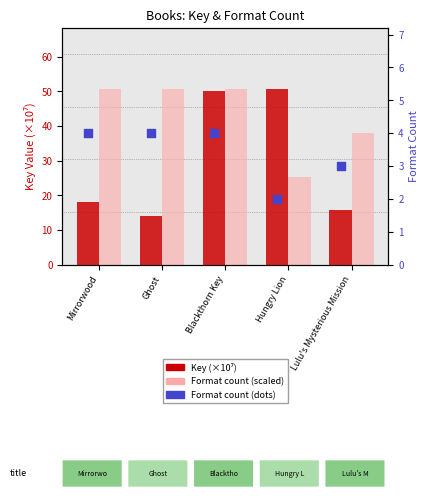

At how many categories does at least one series exceed 44?

4